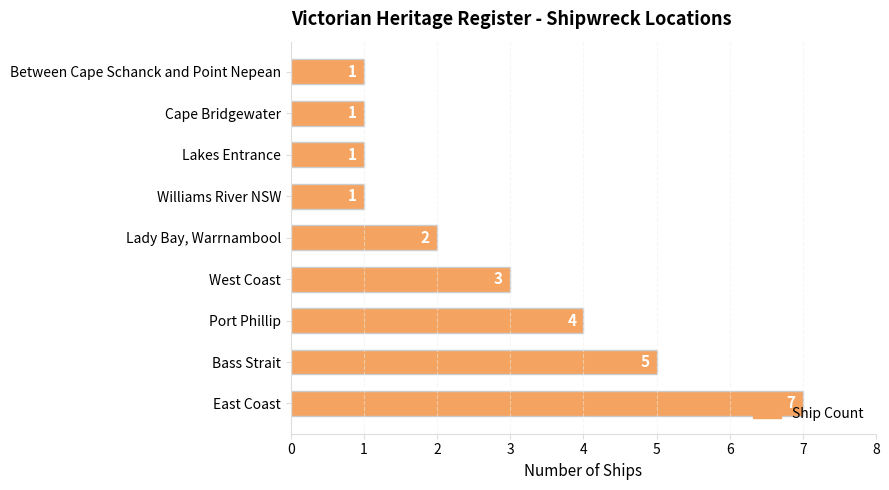

Are the bars grouped side by side (vs. stacked)?

No